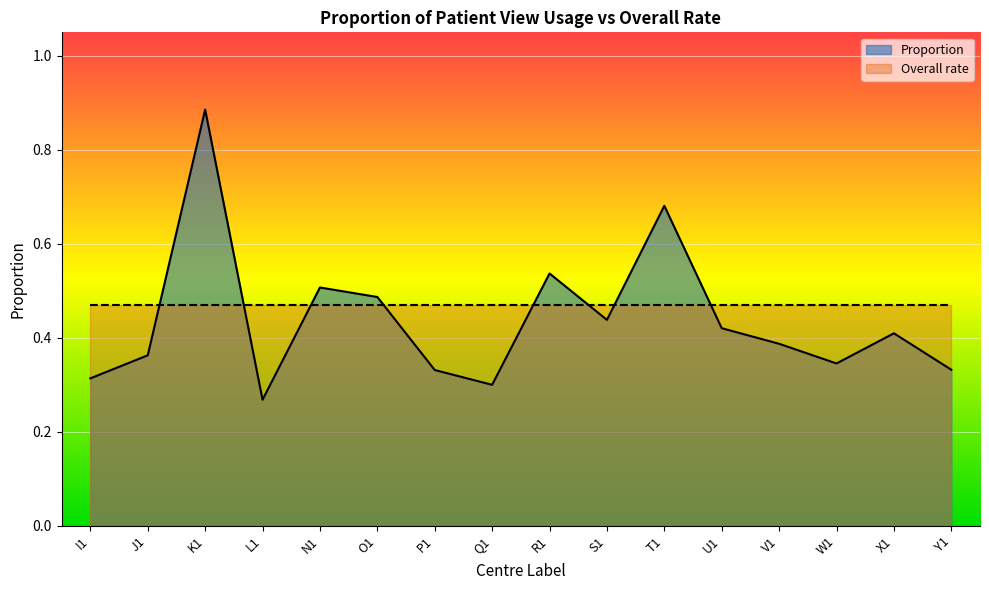

What is the value of the 8th point from the left?

0.3